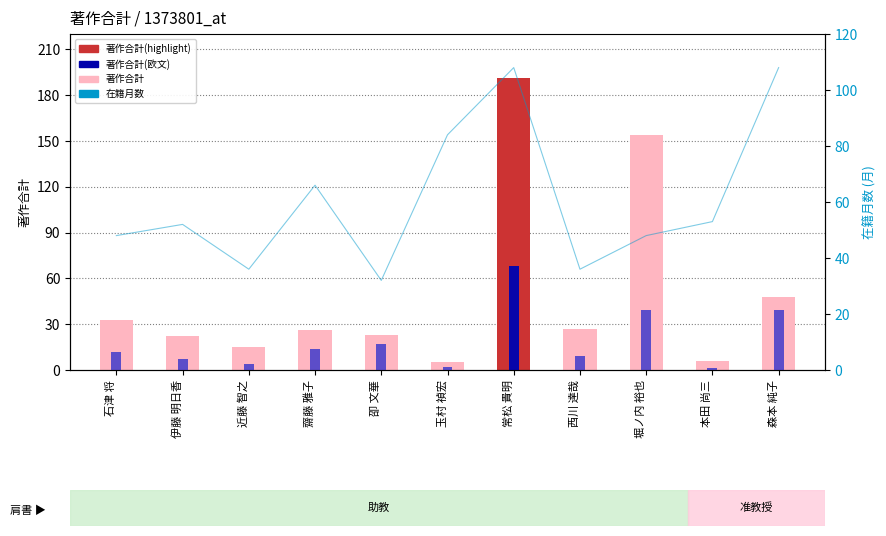

What is the total value across all series at 玉村 禎宏?

91